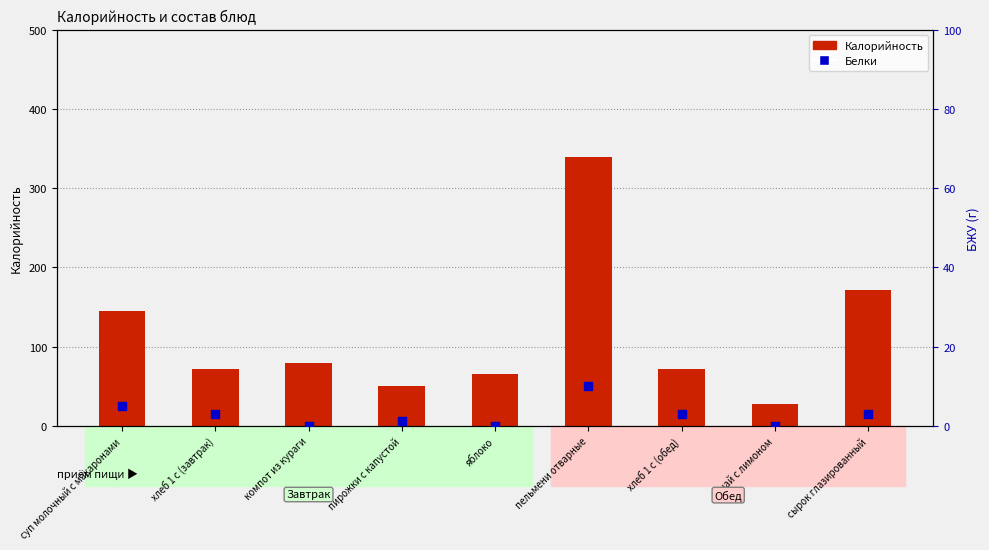

What are all the series names shown in the legend?

Калорийность, Белки